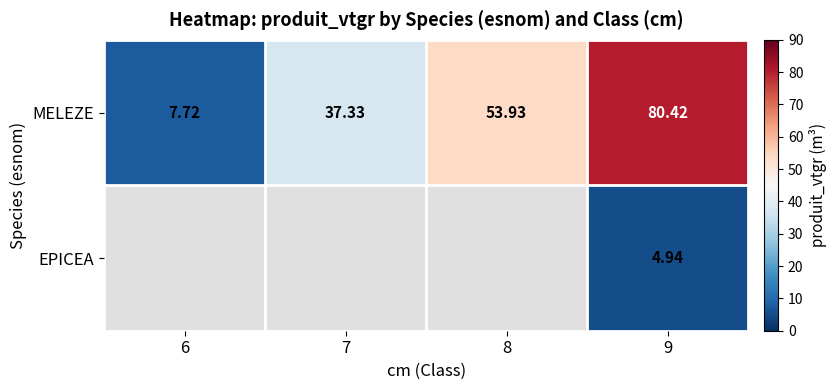

The value of EPICEA at 9 is 7.0. True or false?

False